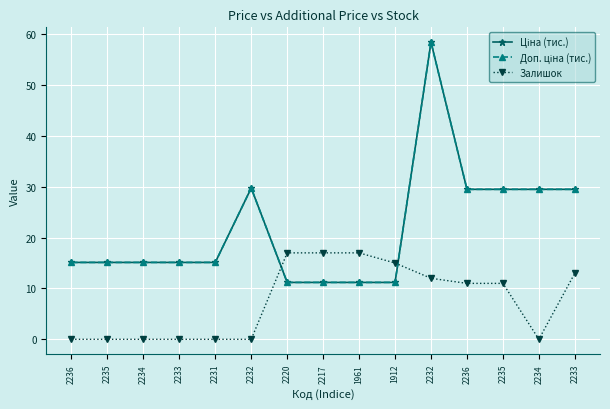

How many lines are shown in the chart?

3